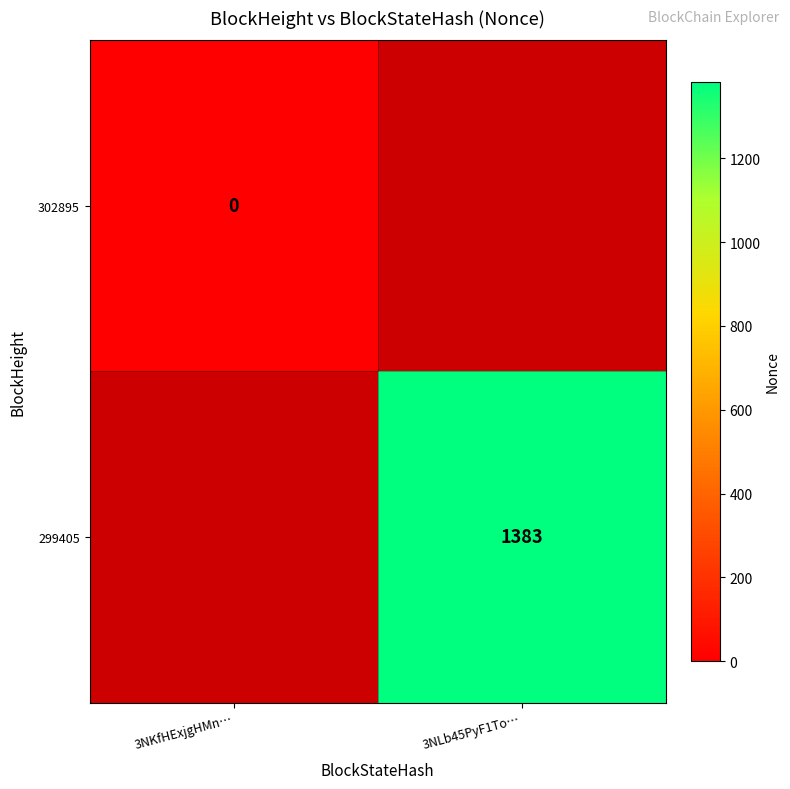

List the series in order of their peak value, lowest first.

302895, 299405